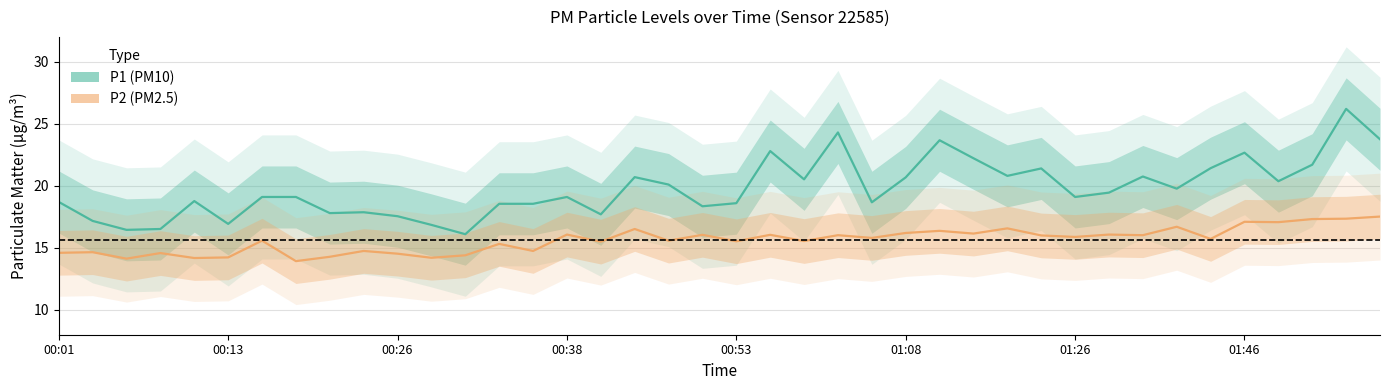

The value of P1 (PM10) at 00:53 is 9.3. True or false?

False